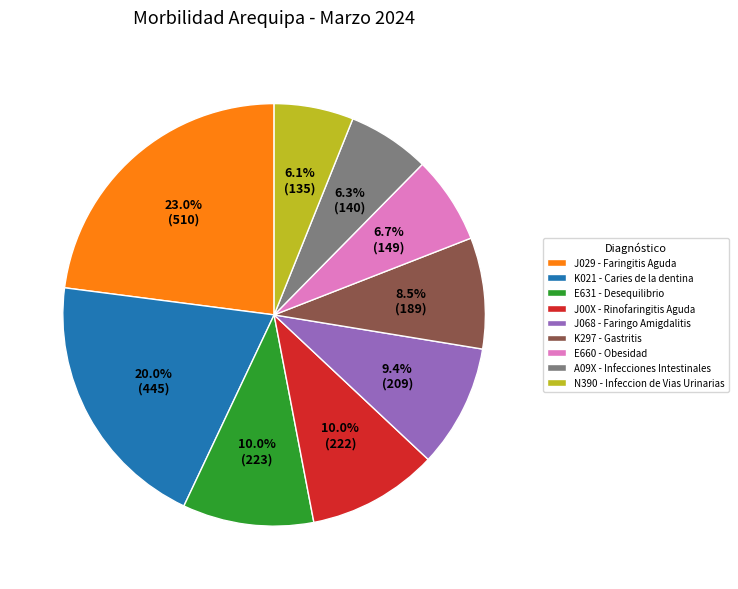

Which category has the biggest portion of the pie?

J029 - Faringitis Aguda